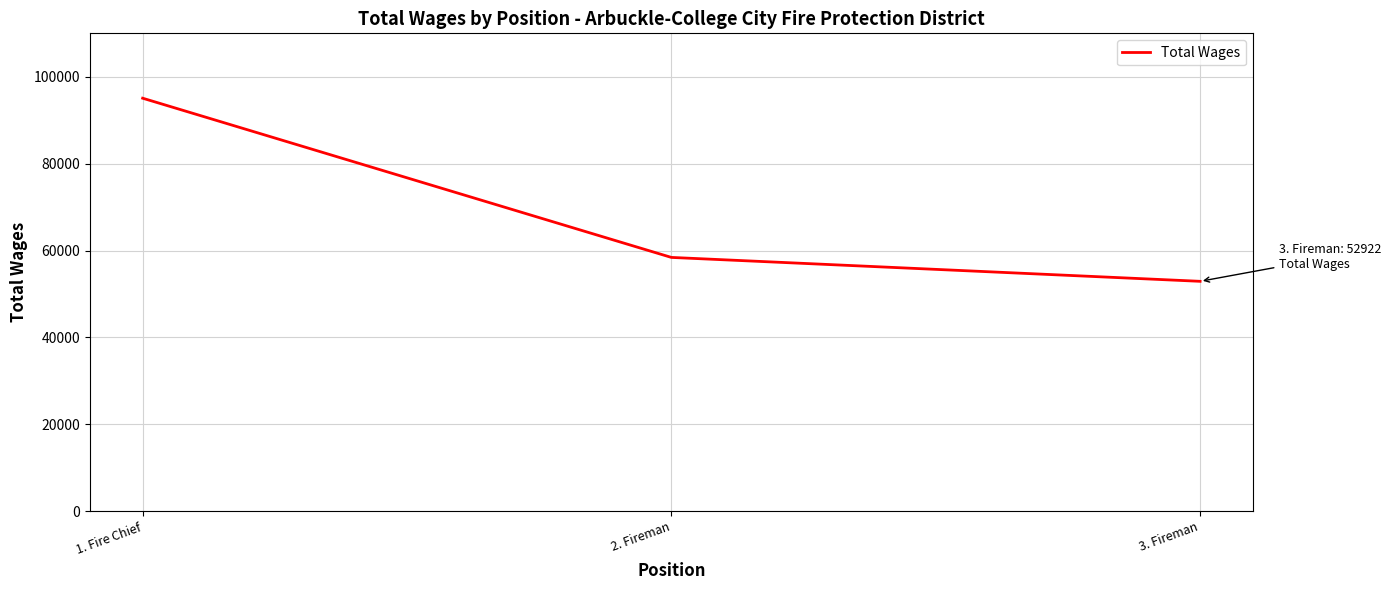

List the labels in order of value, smallest first.

3. Fireman, 2. Fireman, 1. Fire Chief